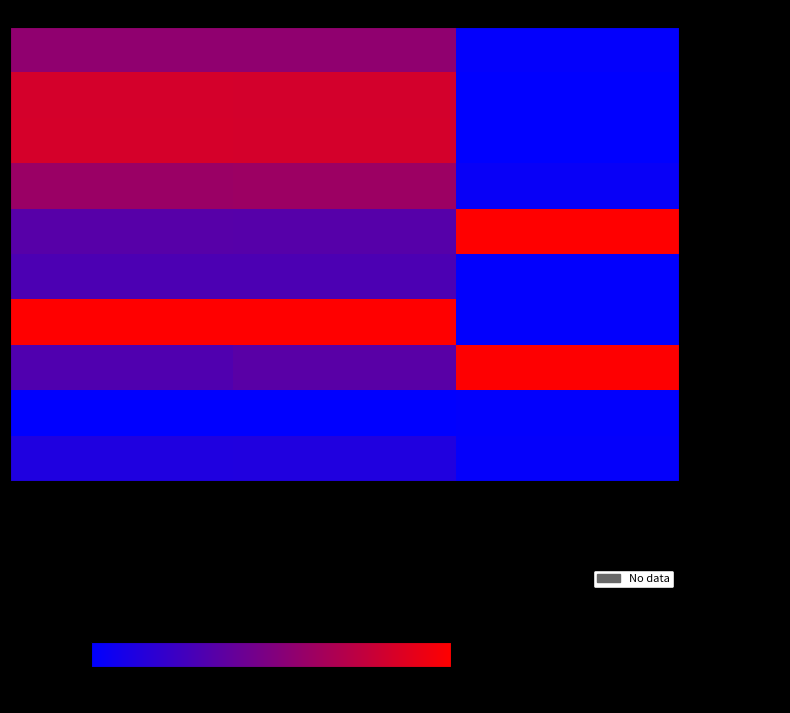

Which label corresponds to the largest value in the chart?

Seitenzahl